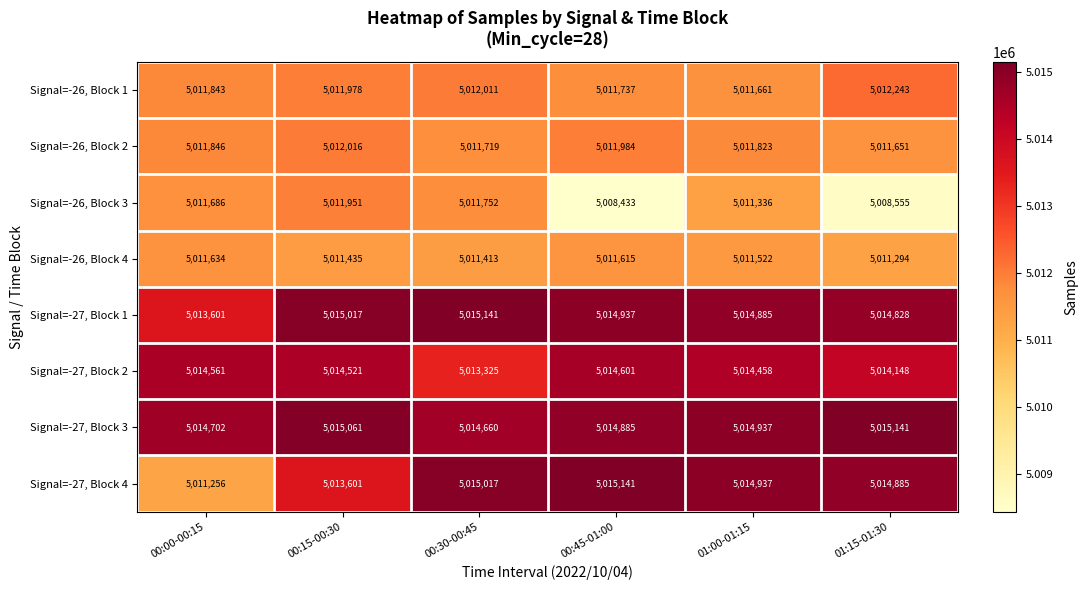

At how many categories does at least one series exceed 5015086?

3